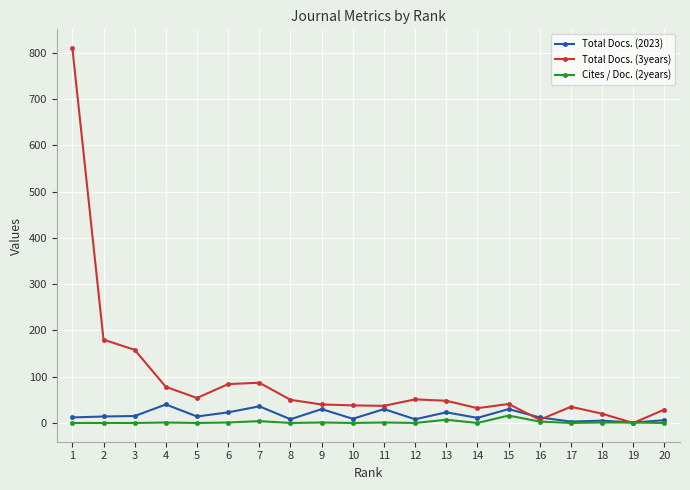

How many data points in Total Docs. (2023) are less than 14?

10